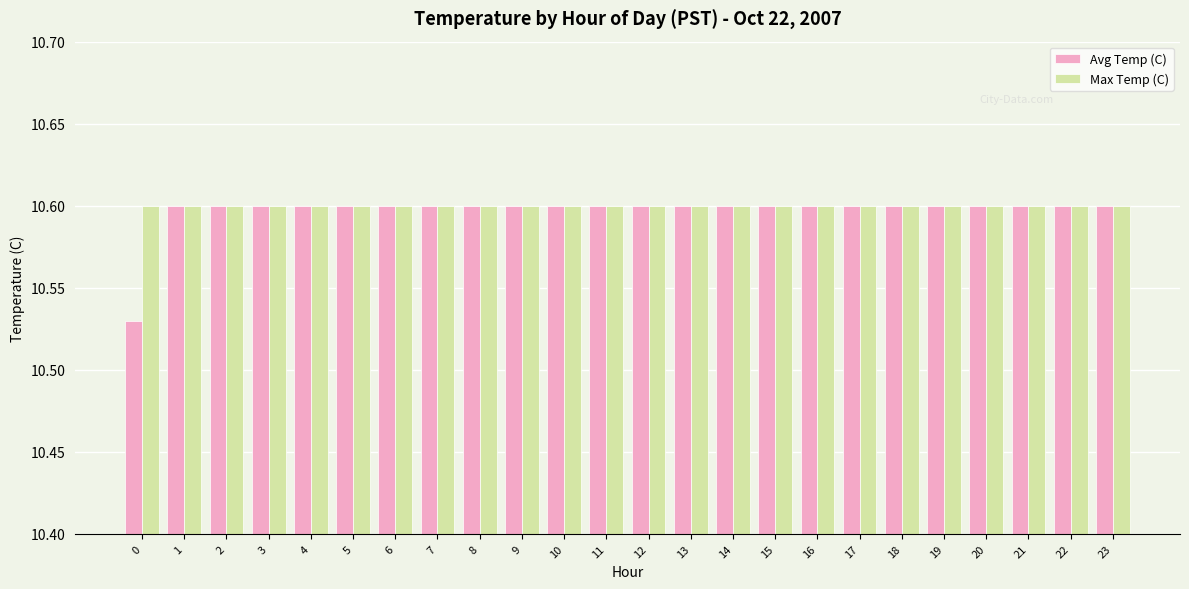

What is the sum of all Max Temp (C) values?

254.4